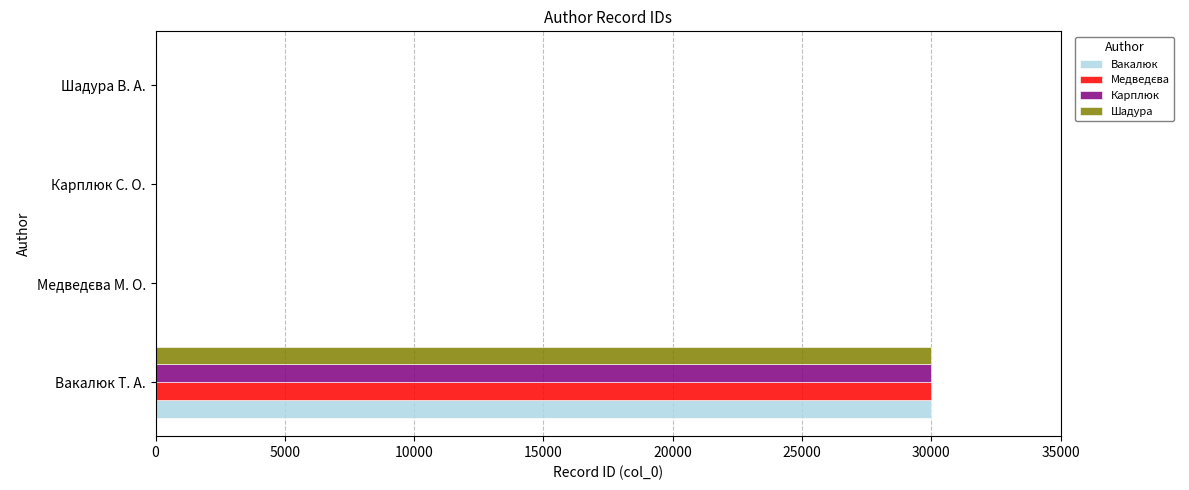

At which category is the sum across all series the highest?

Вакалюк Т. А.